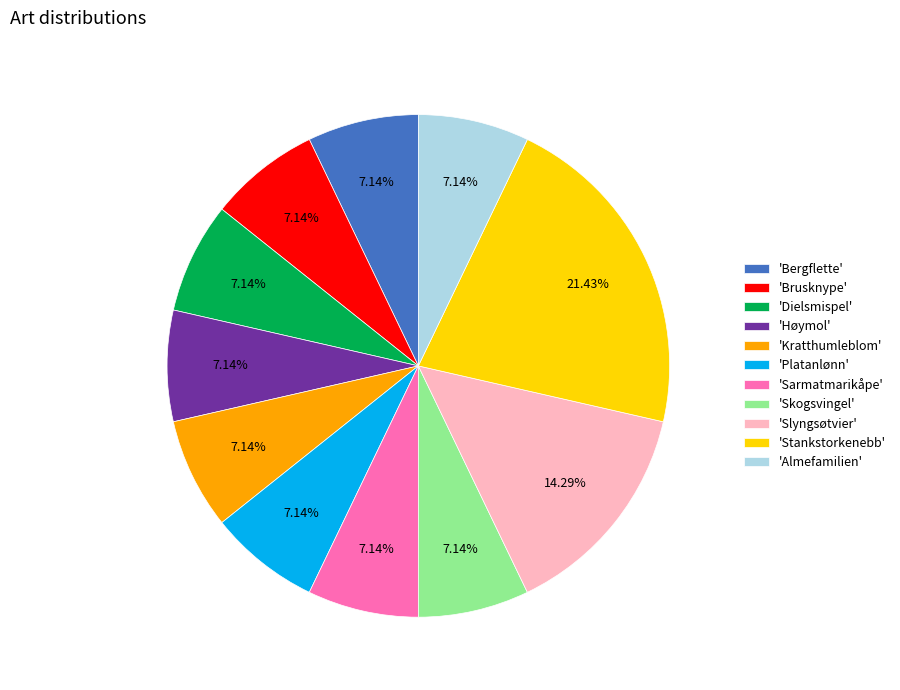

Does any single category account for the majority?

No